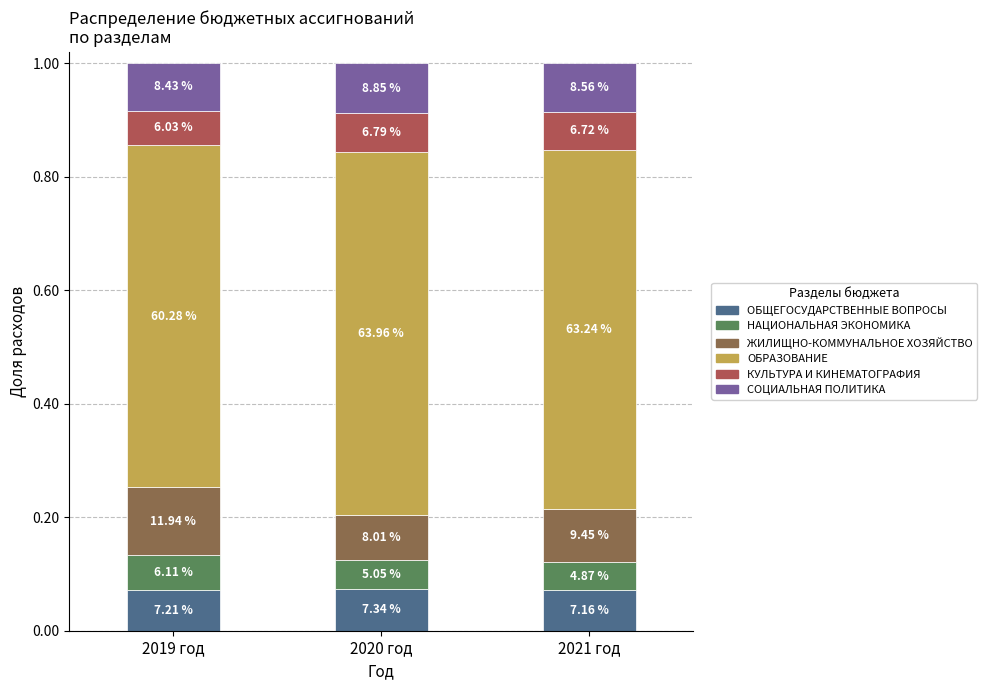

Which series has the largest total across all categories?

ОБРАЗОВАНИЕ